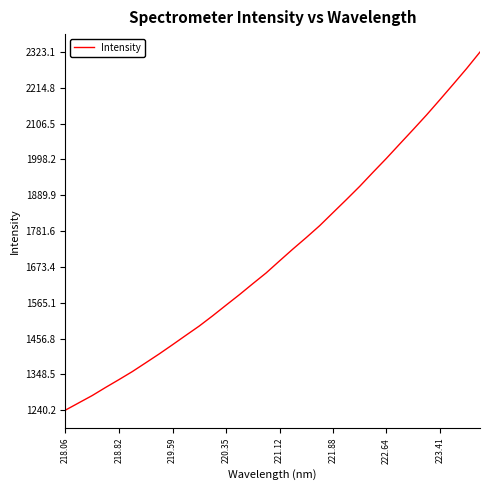

What is the greatest value displayed?

2323.1